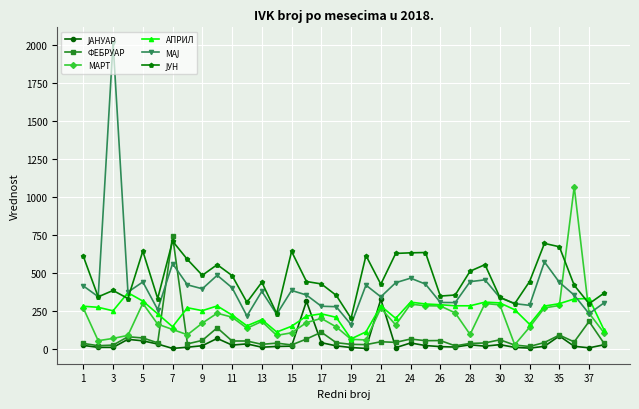

What is the greatest value displayed?

2018